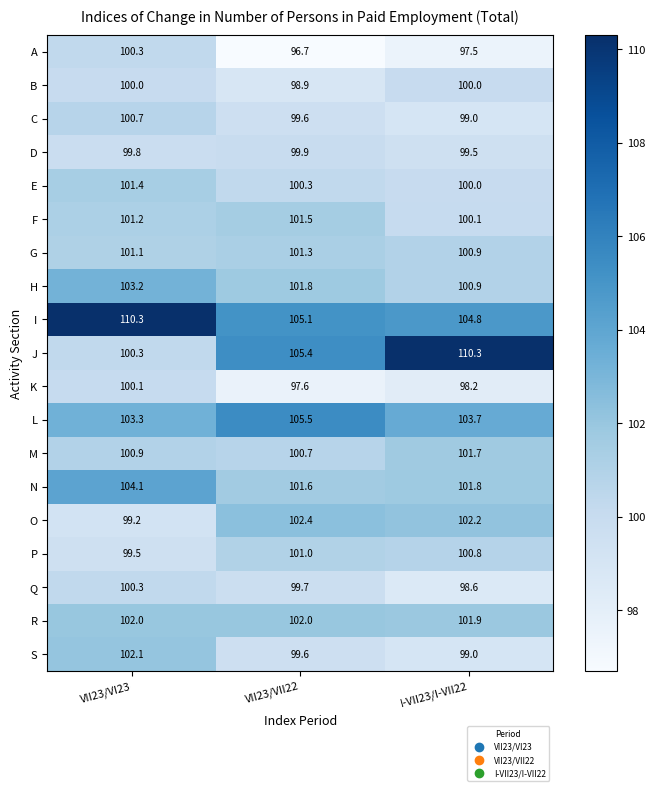

Which series has the widest spread of values?

J